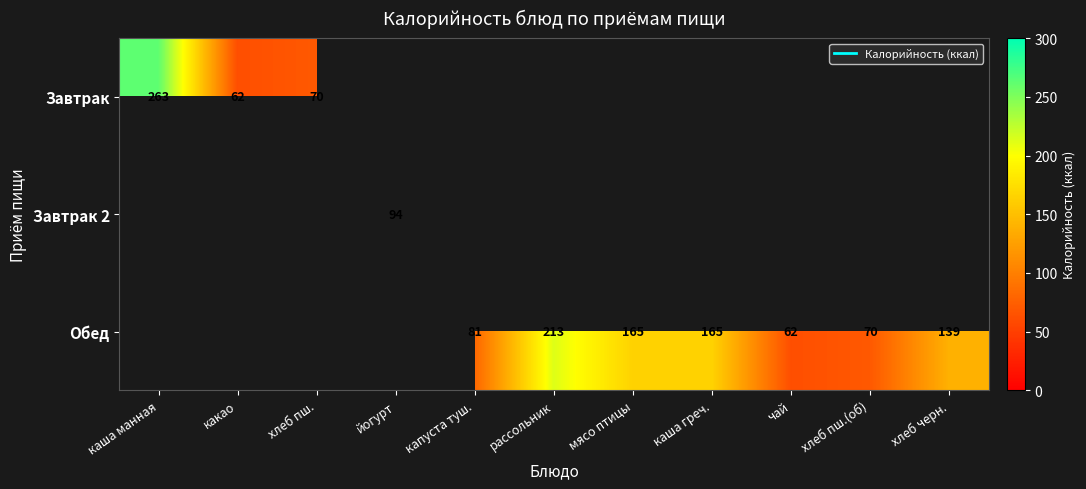

List the series in order of their overall mean, highest first.

Обед, Завтрак, Завтрак 2